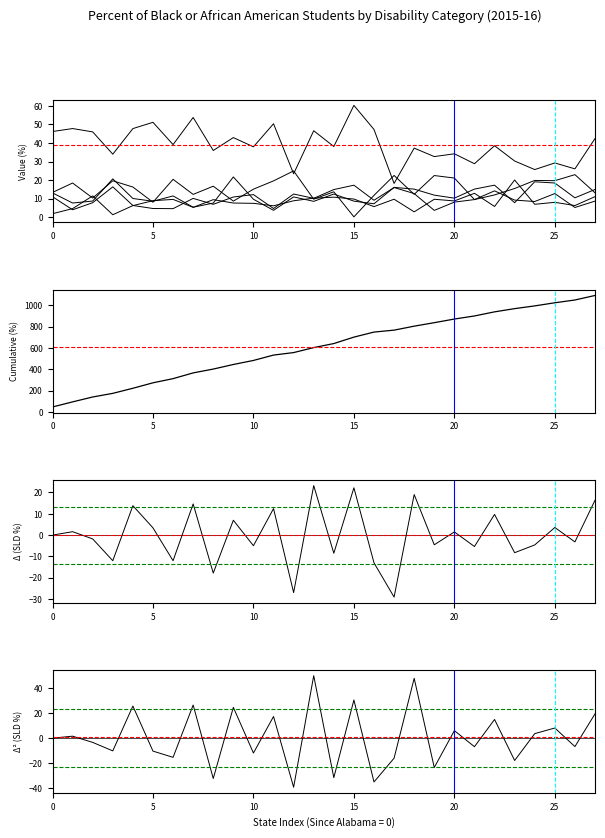

At 25, list the series in order from largest to smallest.

Emotional disturbance (%), Speech or language impairments (%), Other health impairments (%), Intellectual disabilities (%), Specific learning disabilities (%)